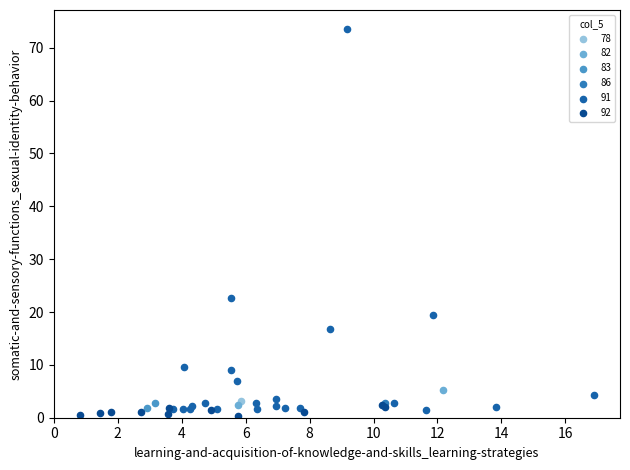

Which series reaches the minimum Y coordinate?

92